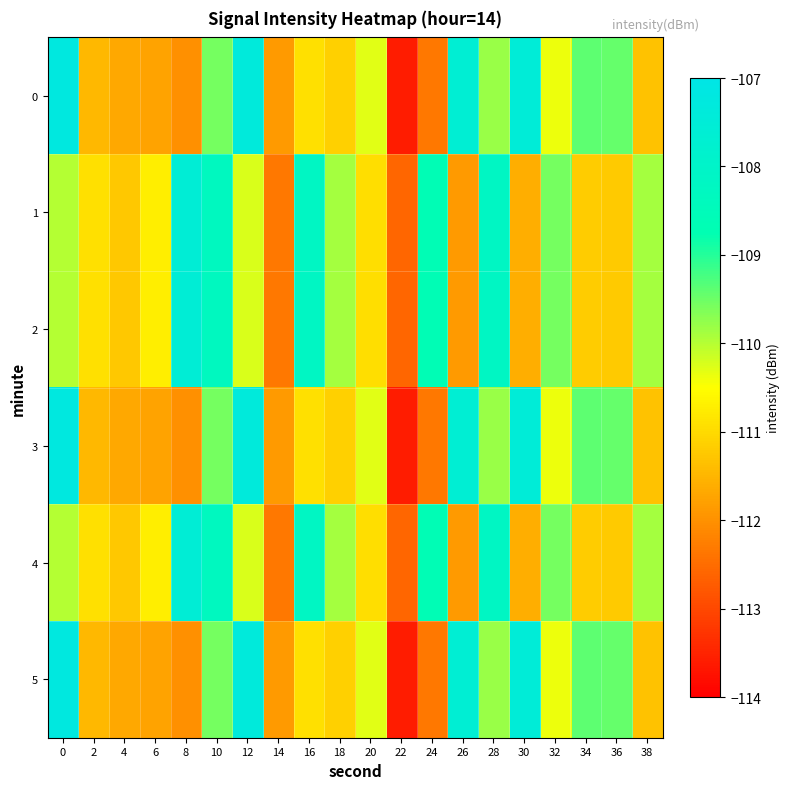

Rank the series by their maximum value, from lowest to highest.

1, 2, 4, 0, 3, 5